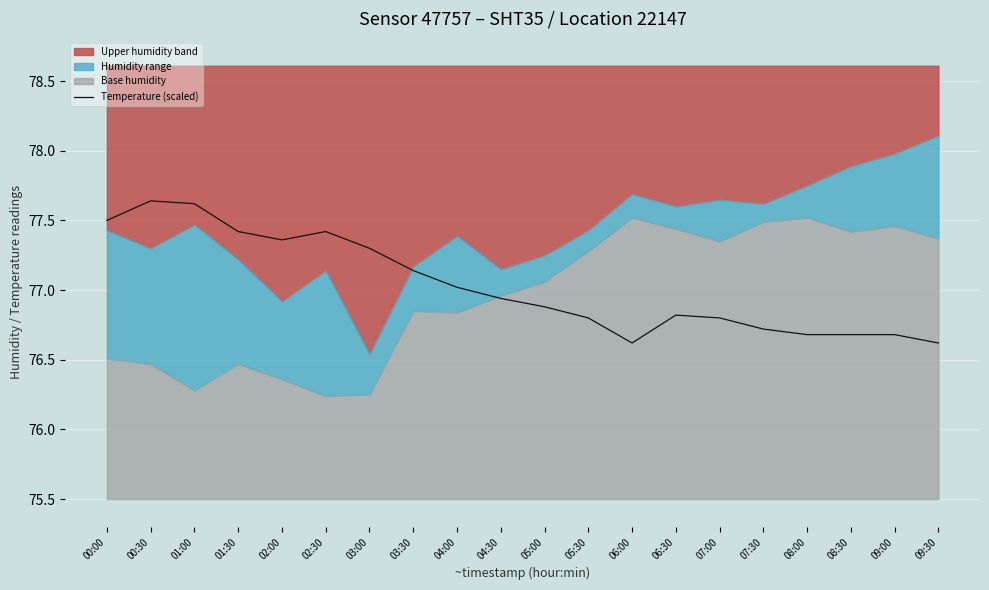

Which category has the highest value across all series?

00:30